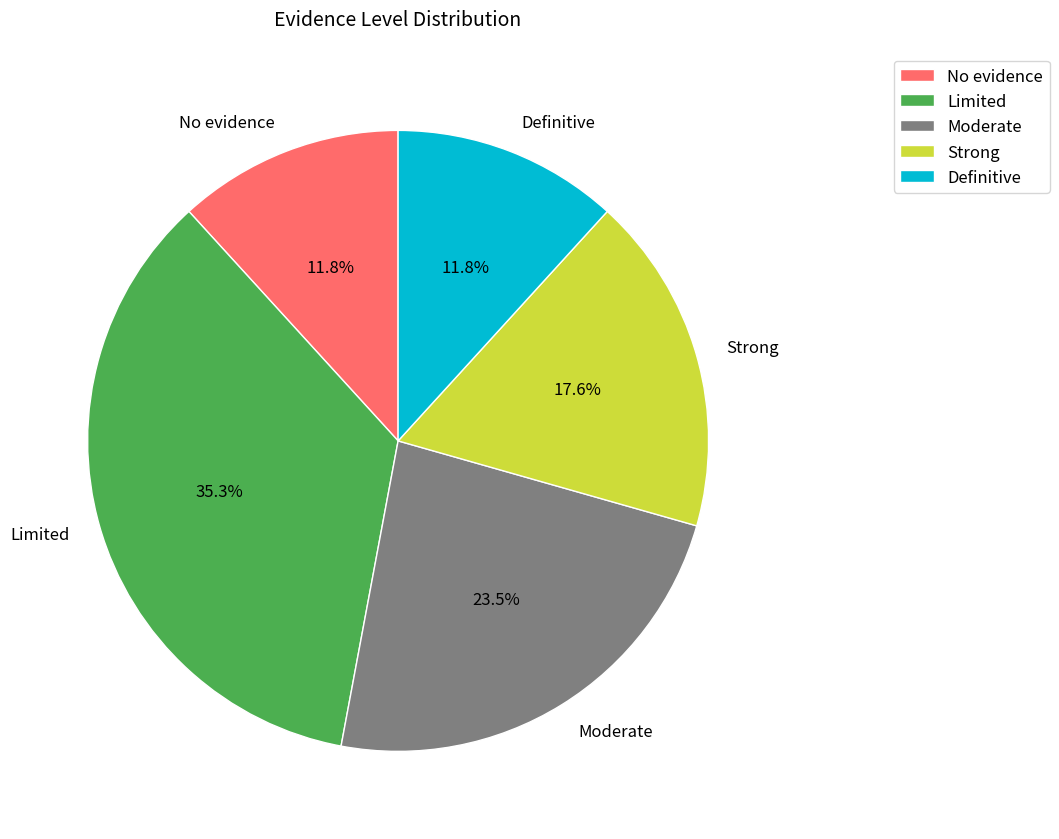

To the nearest percent, what is the difference between the Moderate and Strong slice percentages?

6%